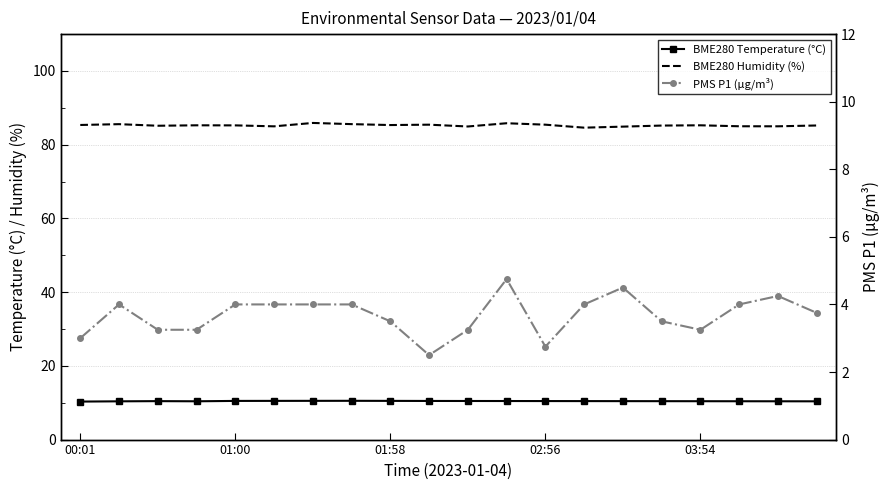

True or false: BME280 Temperature (°C) and BME280 Humidity (%) intersect in this chart.

False